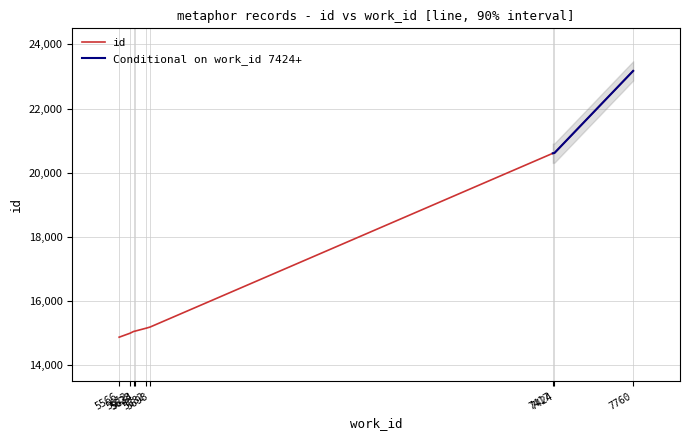

Which label corresponds to the smallest value in the chart?

5566